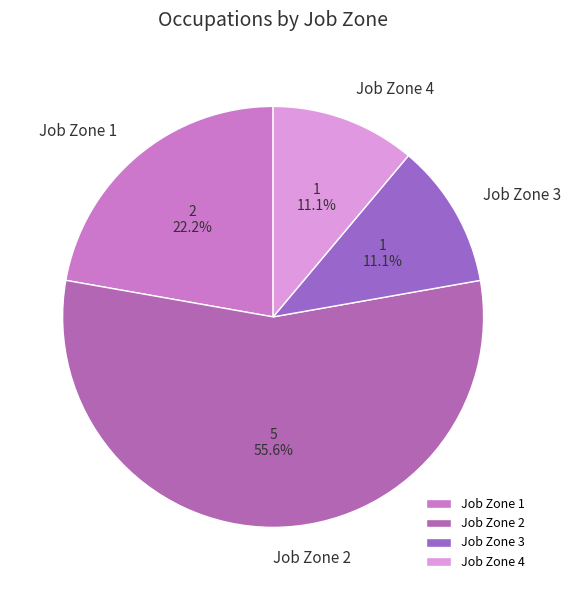

What is the largest slice in the pie chart?

Job Zone 2